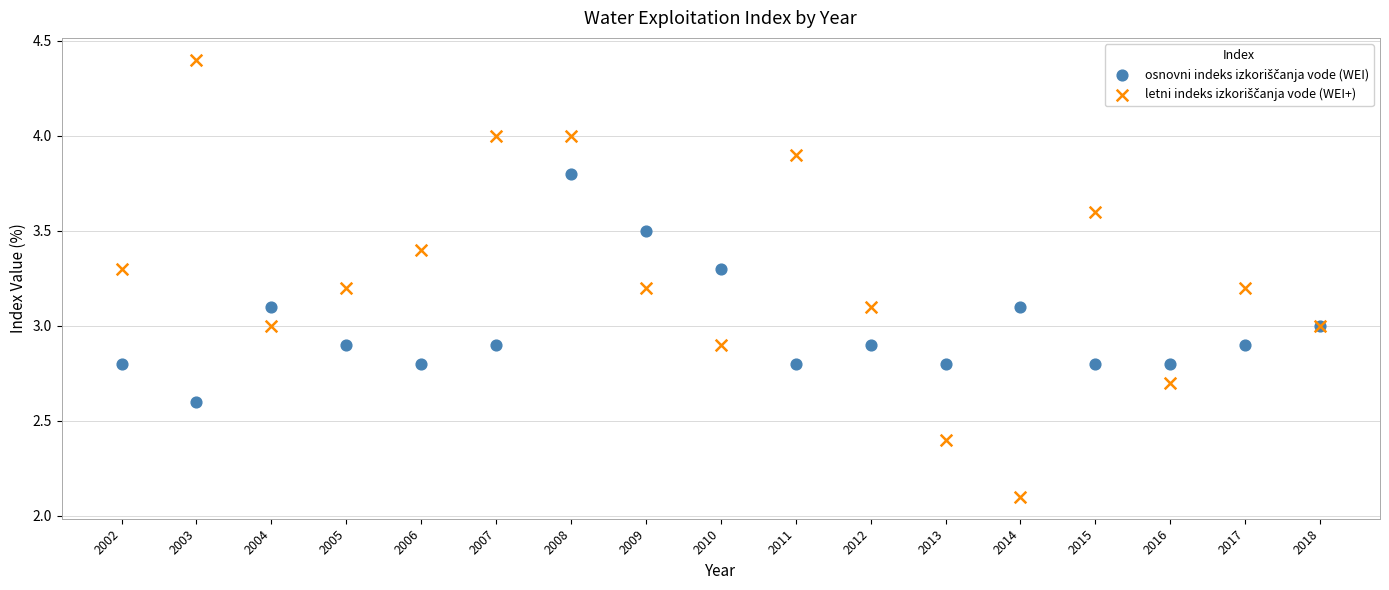

What is the X range (max minus min) for the scatter plot?

16.0